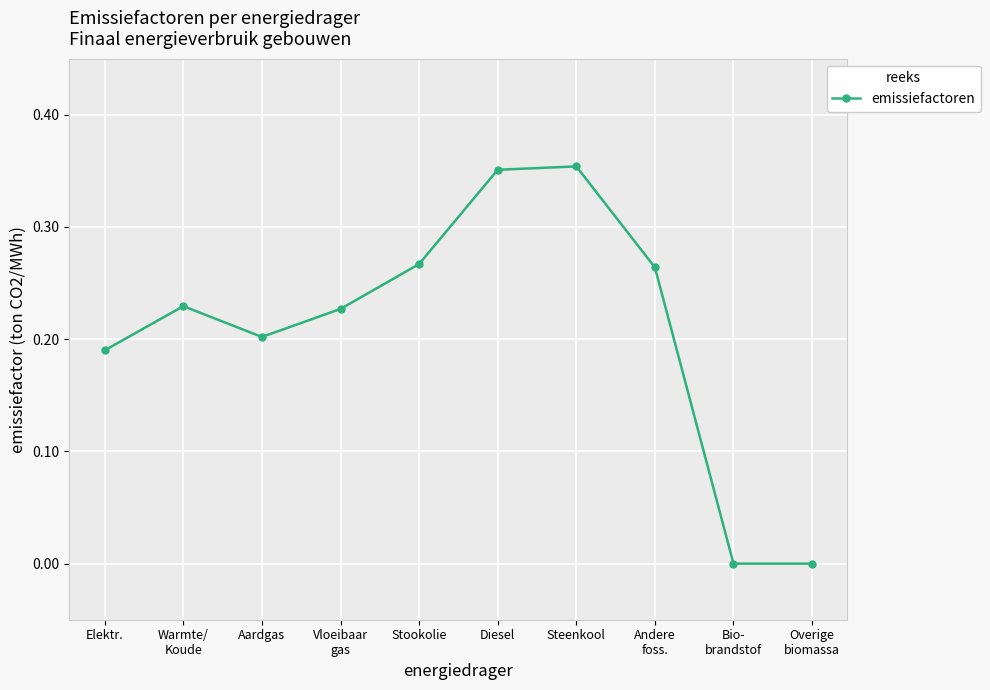

What is the sum of the values at Elektr. and Diesel?

0.5